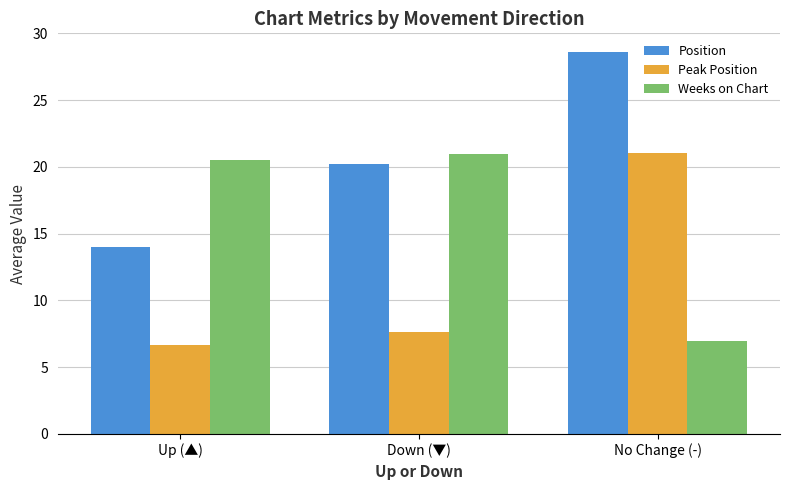

Read the Weeks on Chart value at Down (▼).

21.0